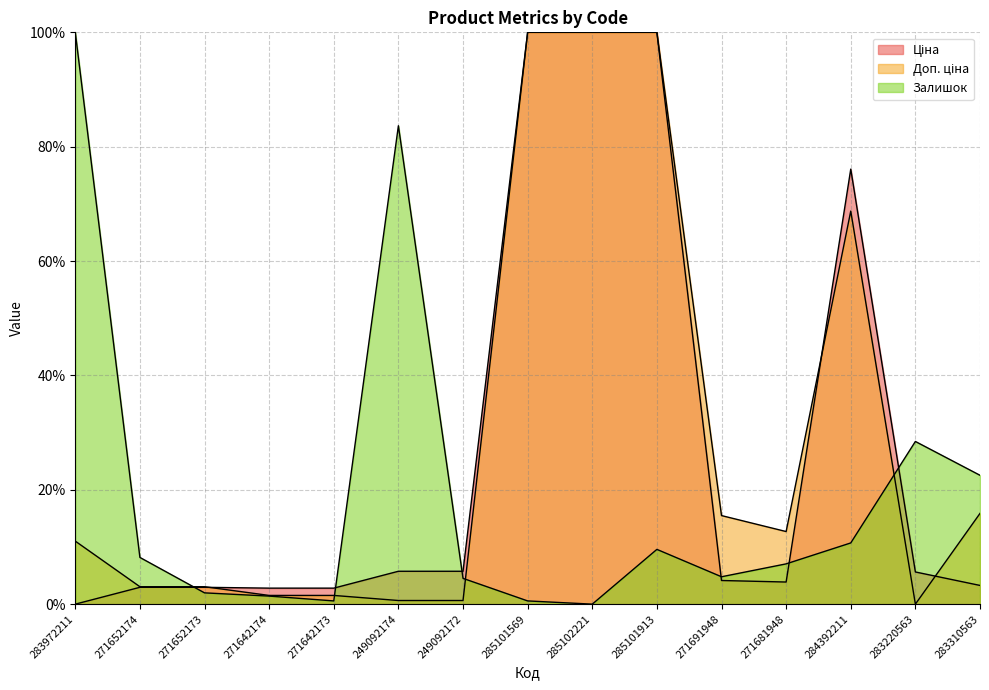

What are all the series names shown in the legend?

Ціна, Доп. ціна, Залишок